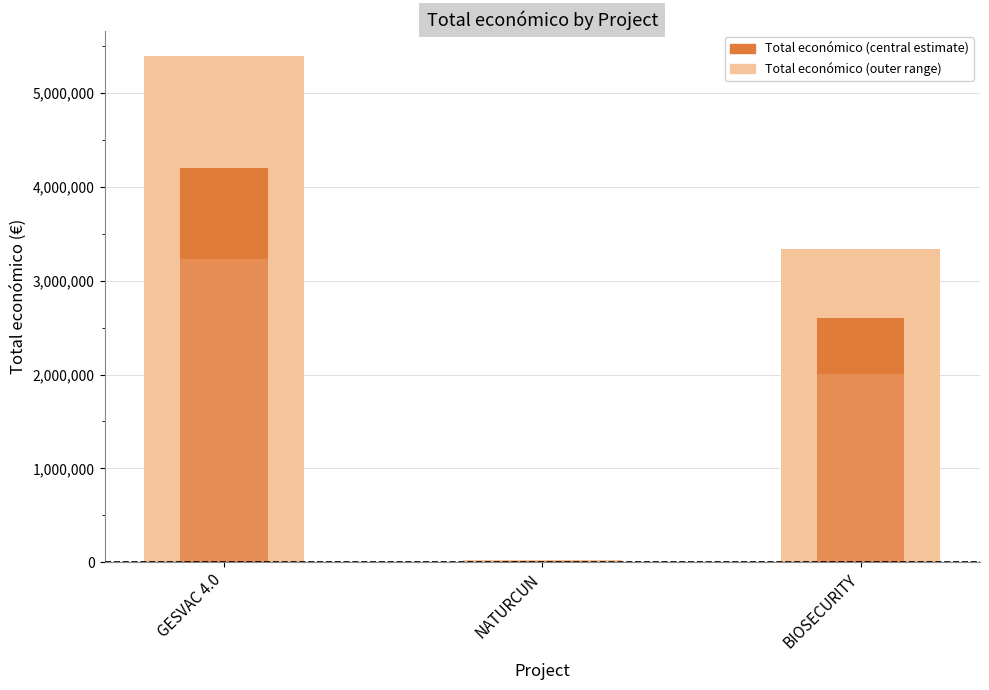

How many Total económico (outer range) values are between 19478 and 5390598?

3